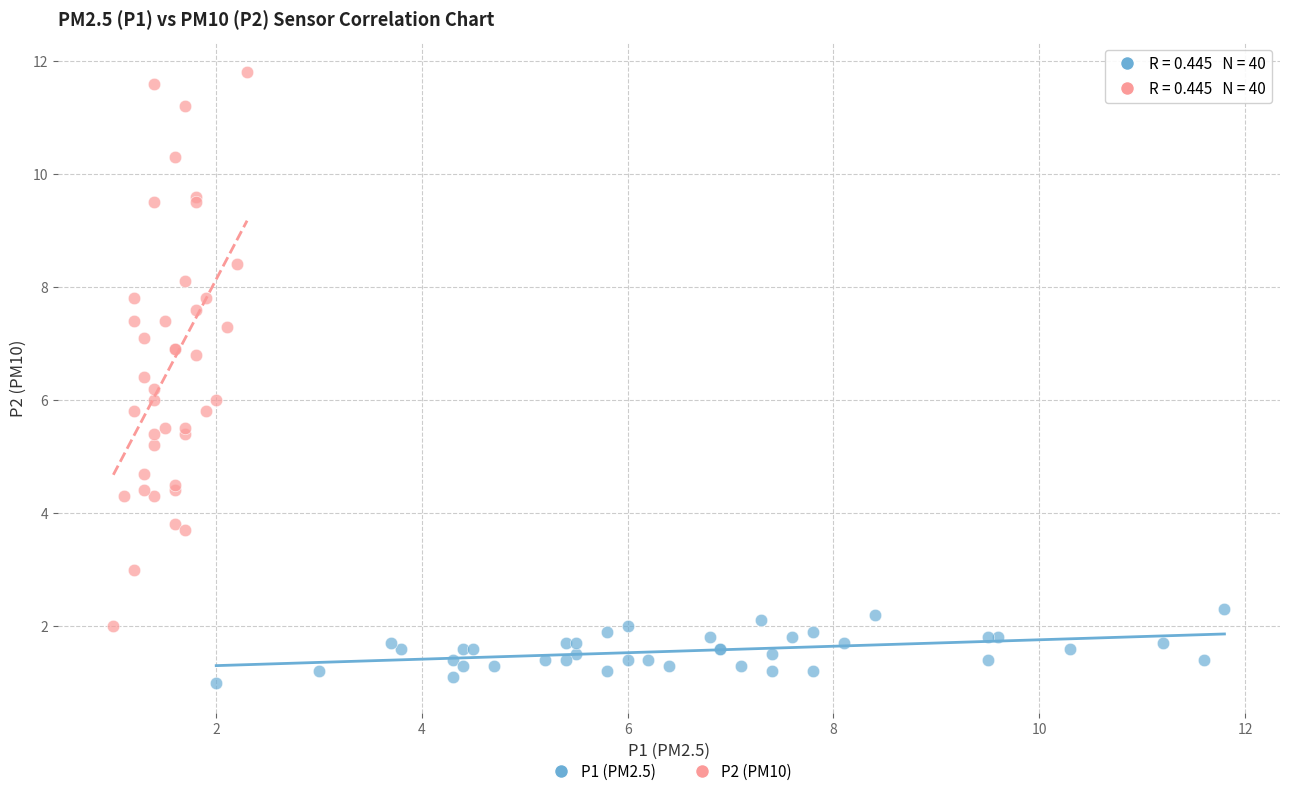

Which series has the largest Y range (max minus min)?

P2 (PM10)